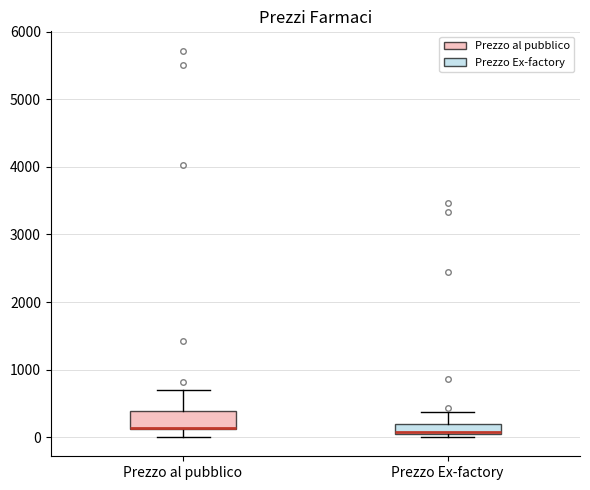

Where is the upper edge of the box for Prezzo al pubblico on the y-axis? The values are not printed on the chart, so give them approximately, as read against the axis.

400